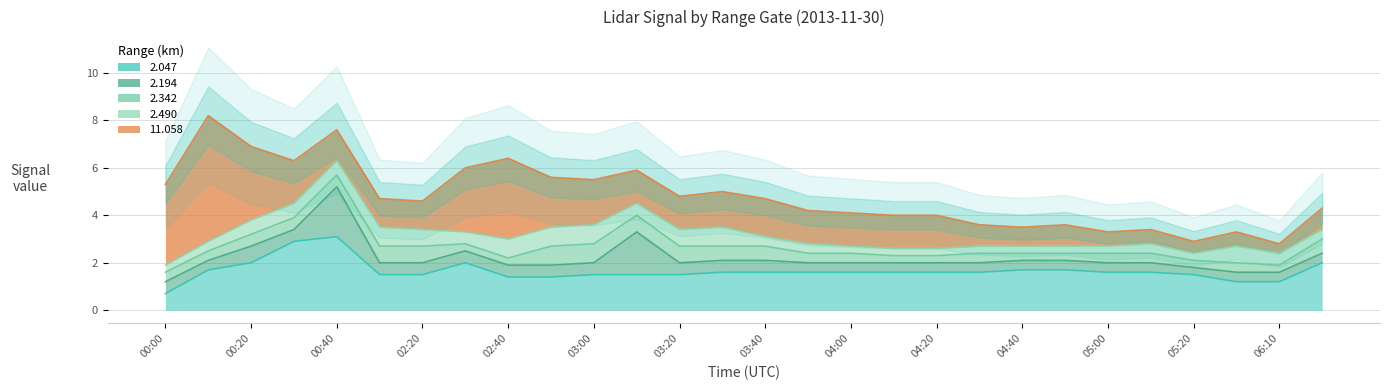

After their last crossing, which series has the higher values: 2.490 or 11.058?

11.058